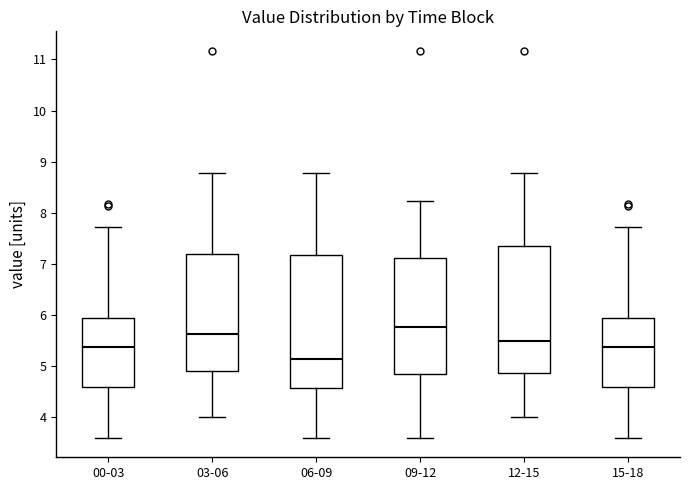

Reading left to right, transcribe this box plot: for each box, give where its median line is, the range the box spans, and where its two whiskers end, as read against the y-axis. The values are not printed on the chart, so give them approximately, as read against the axis.

00-03: median 5.4, box 4.6 to 5.9, whiskers 3.6 to 7.7
03-06: median 5.6, box 4.9 to 7.2, whiskers 4.0 to 8.8
06-09: median 5.2, box 4.6 to 7.2, whiskers 3.6 to 8.8
09-12: median 5.8, box 4.8 to 7.1, whiskers 3.6 to 8.2
12-15: median 5.5, box 4.9 to 7.3, whiskers 4.0 to 8.8
15-18: median 5.4, box 4.6 to 5.9, whiskers 3.6 to 7.7